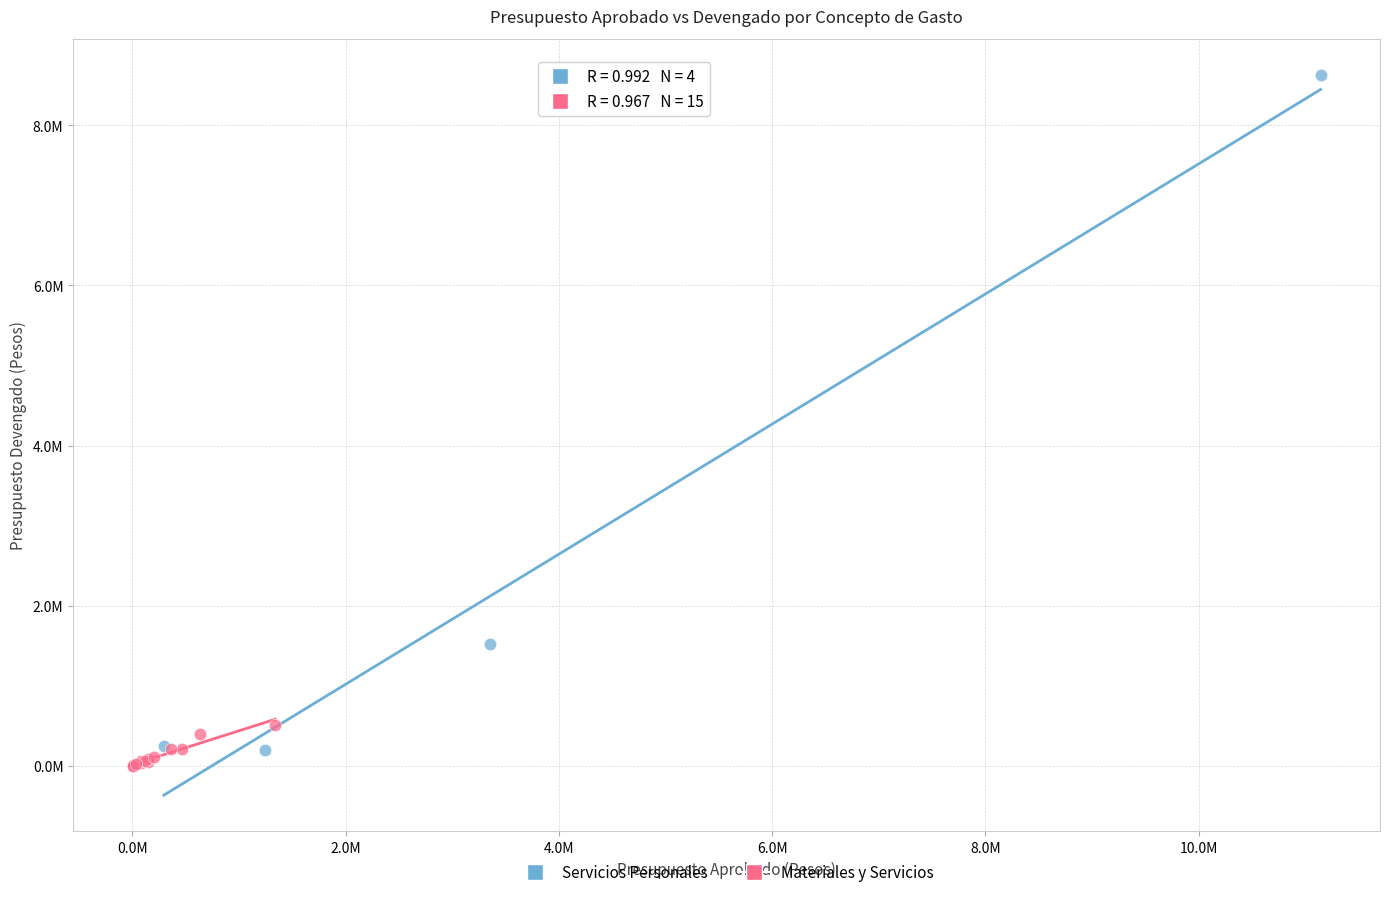

Which series has the widest spread of Y values?

Servicios Personales